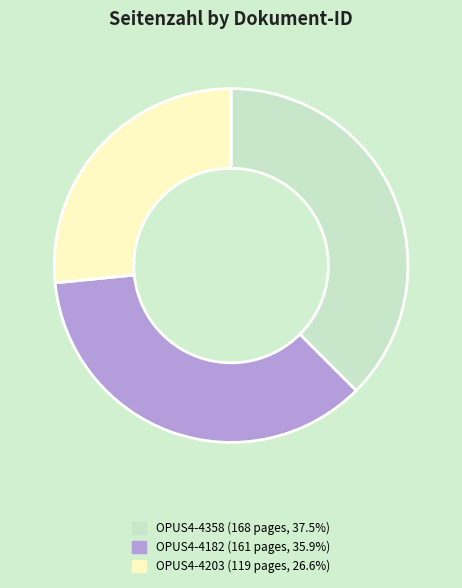

What is the ratio of the value at OPUS4-4358 to the value at OPUS4-4203?

1.4